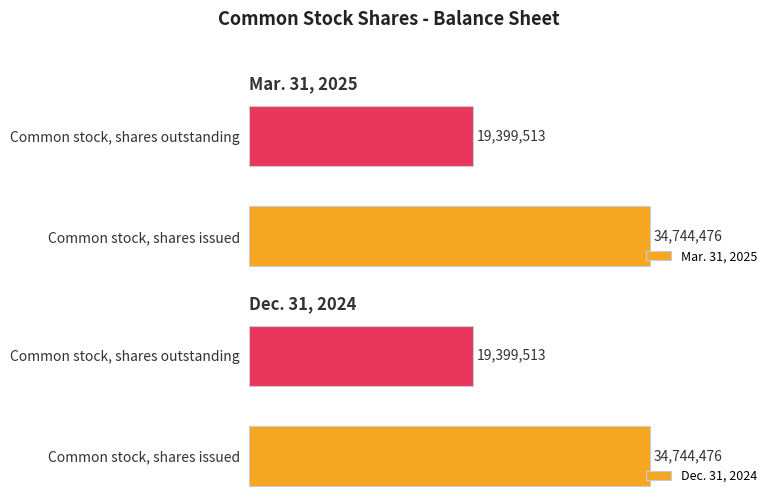

Rank the categories by Dec. 31, 2024 value from highest to lowest.

Common stock, shares issued, Common stock, shares outstanding